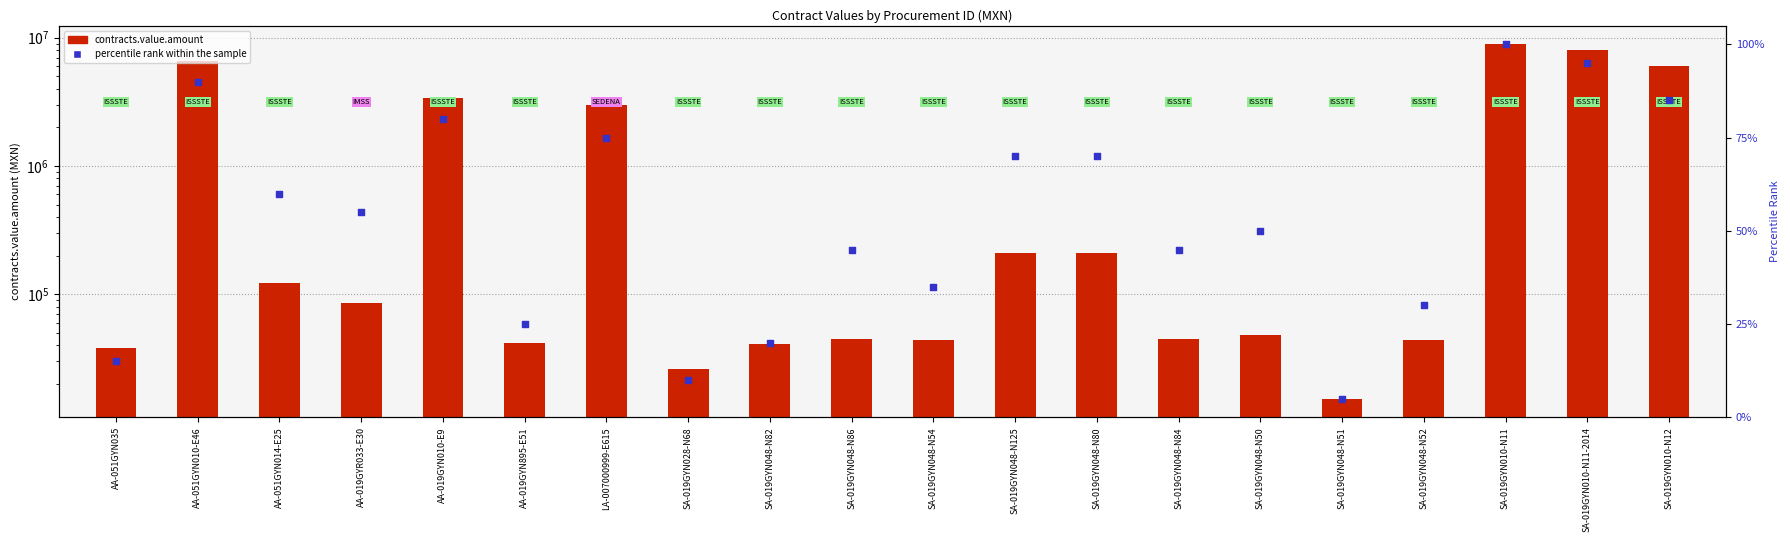

Is the value of contracts.value.amount at SA-019GYN048-N50 greater than the value of percentile rank within the sample at SA-019GYN048-N54?

Yes